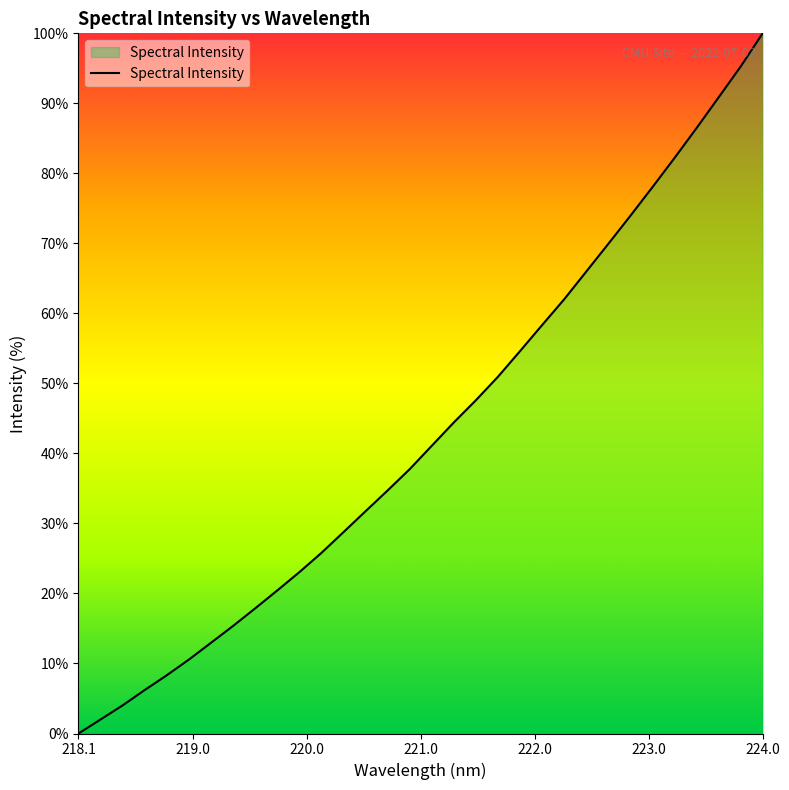

What is the greatest value displayed?

100.0